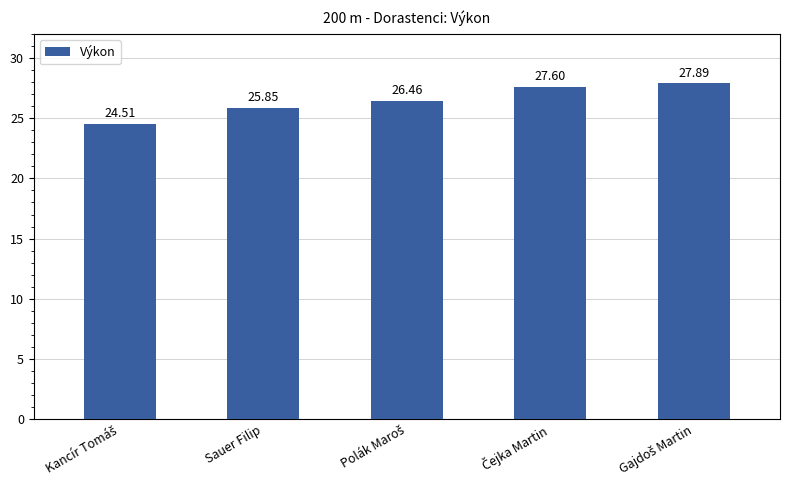

What is the average value?

26.5